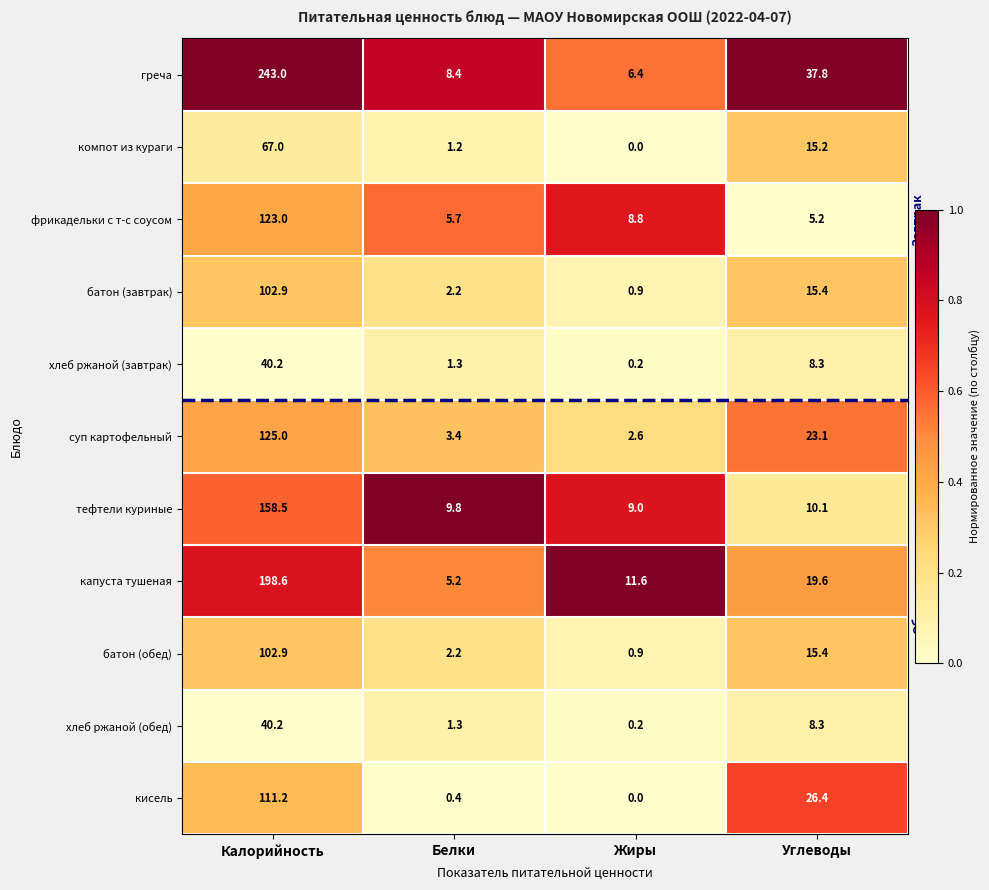

What is the difference between the highest and lowest values at Углеводы?

32.6